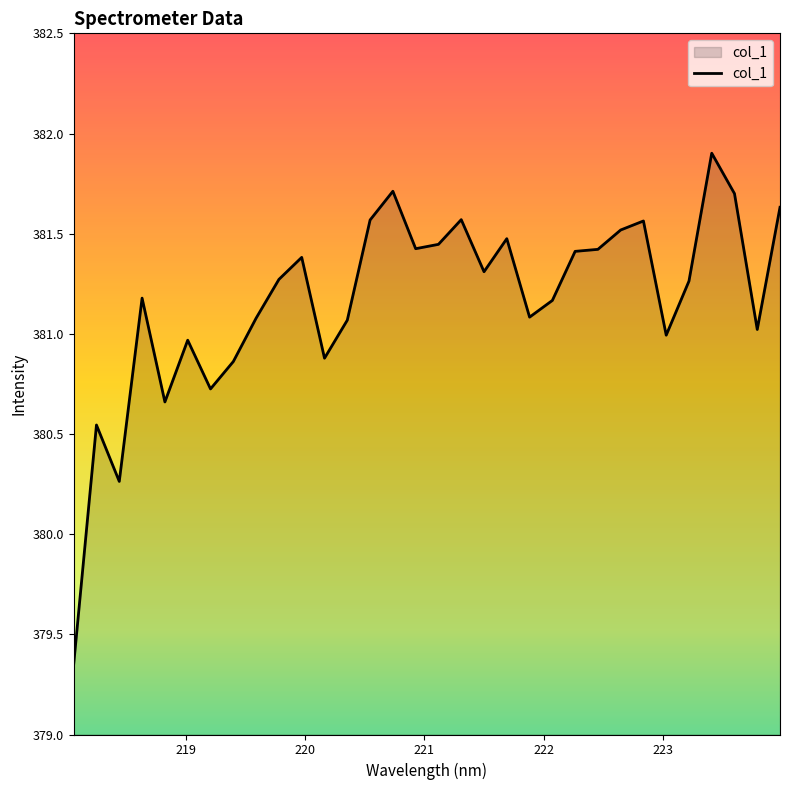

What is the maximum value shown in the chart?

381.9